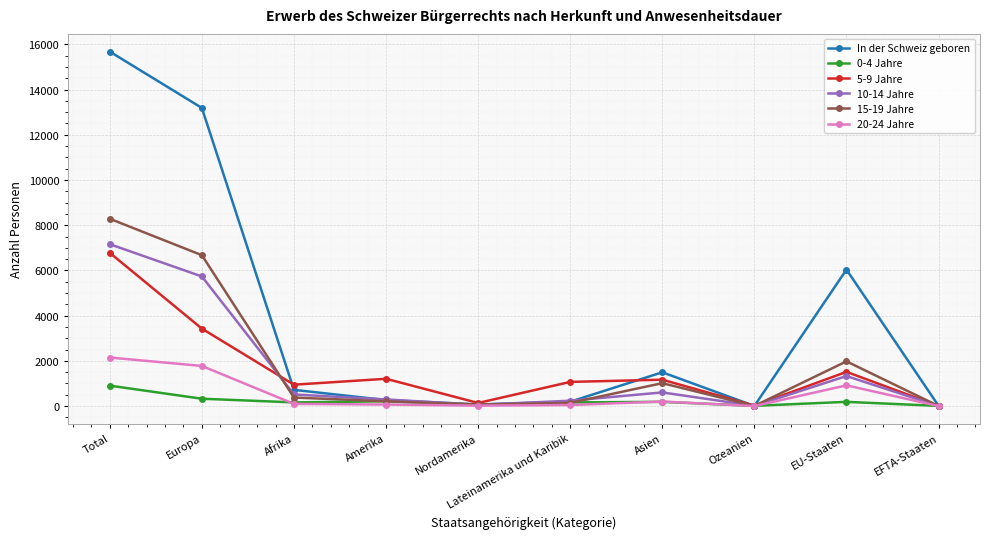

Which series has the largest range (max minus min)?

In der Schweiz geboren